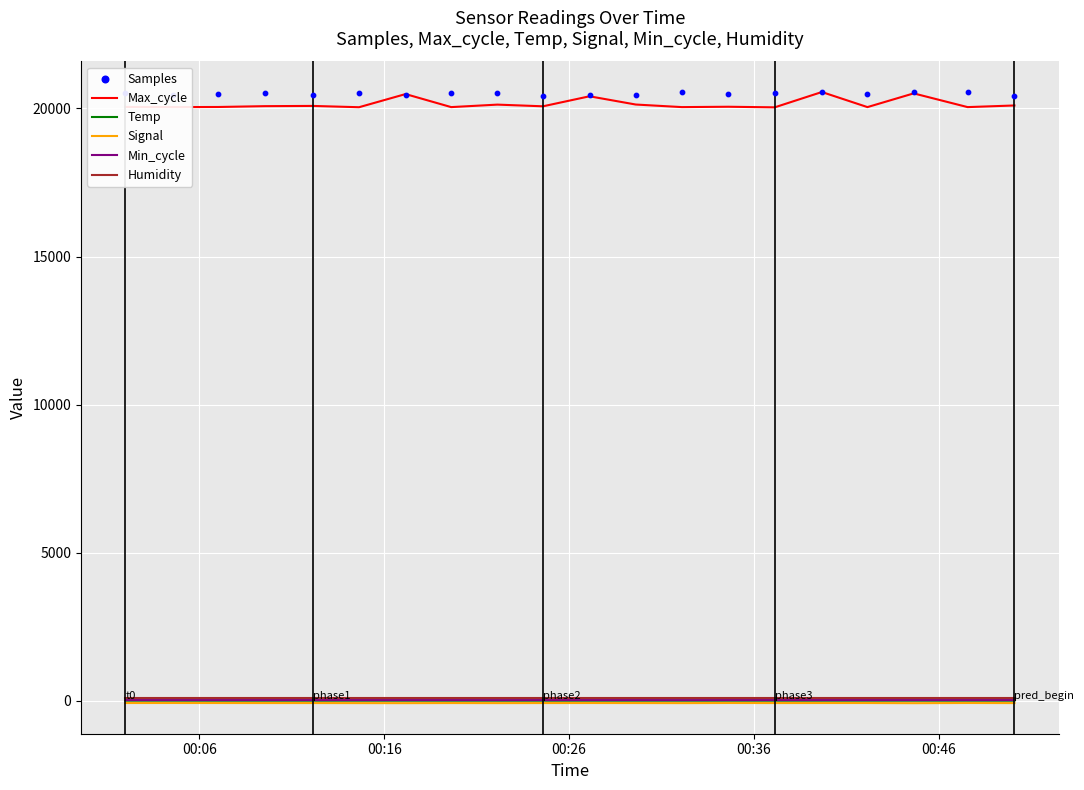

What is the maximum value for Max_cycle?

20552.0